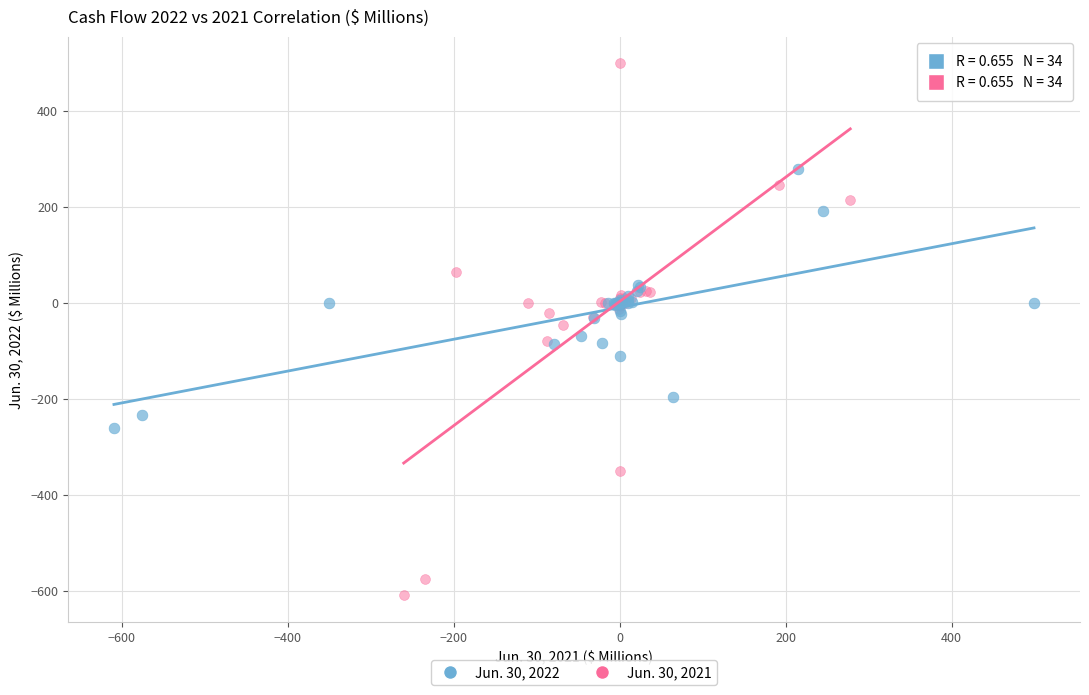

Which series reaches the maximum Y coordinate?

Jun. 30, 2021